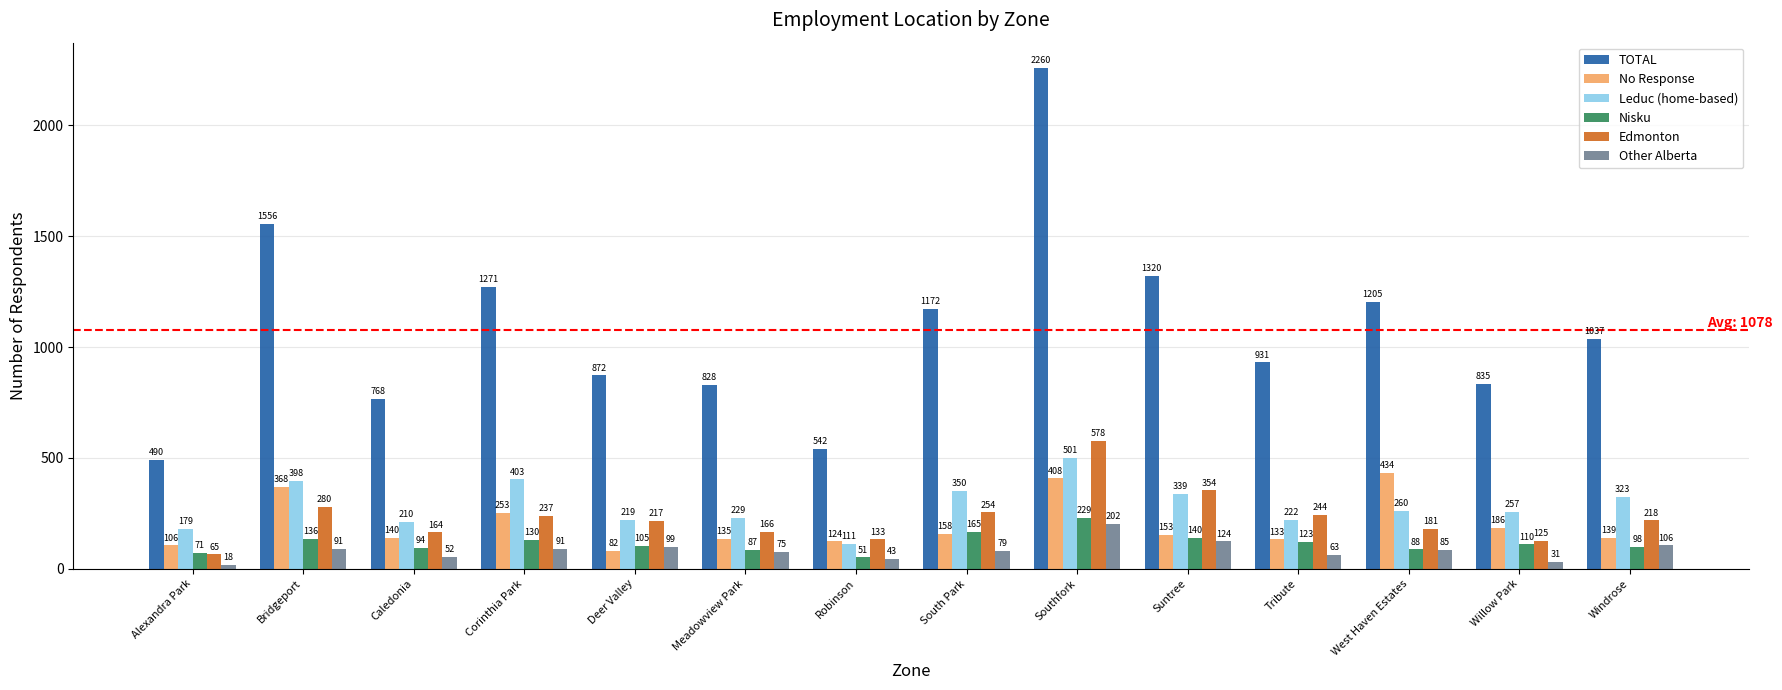

What is the sum of the Leduc (home-based) values at Caledonia and Bridgeport?

608